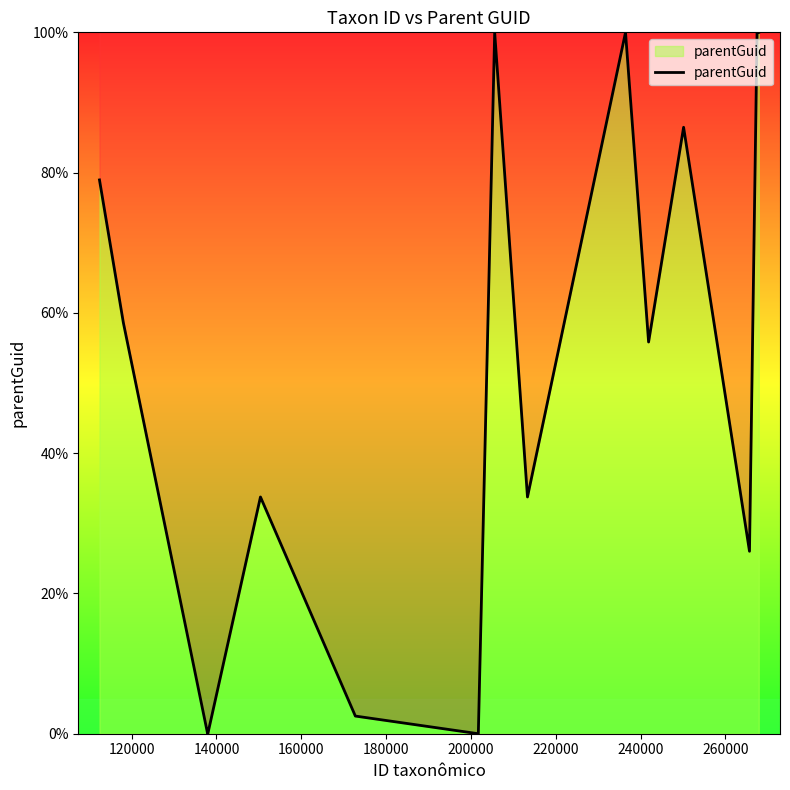

What is the difference between the maximum and minimum values?

100.0